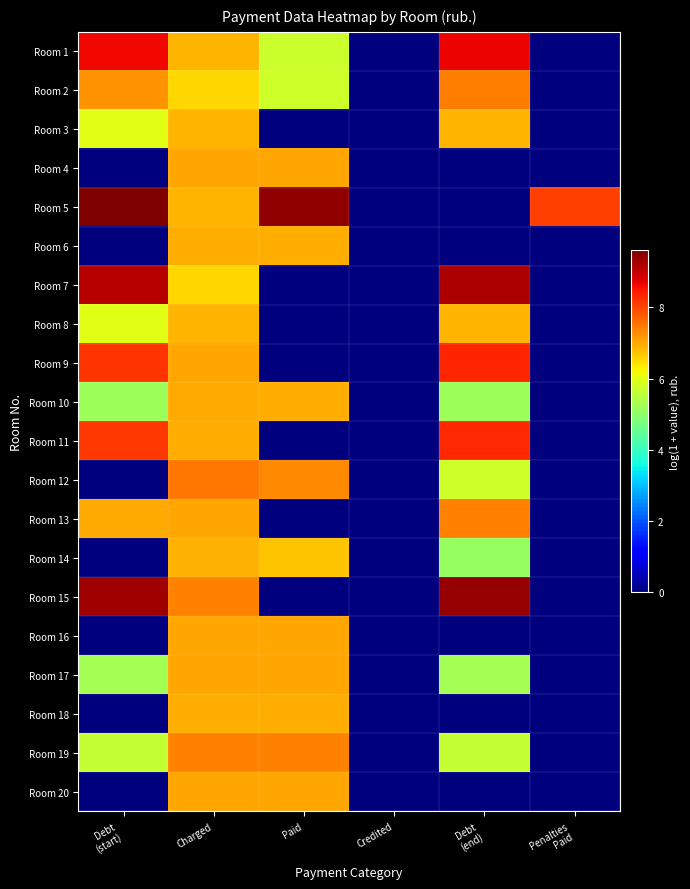

At how many categories does at least one series exceed 6?

5